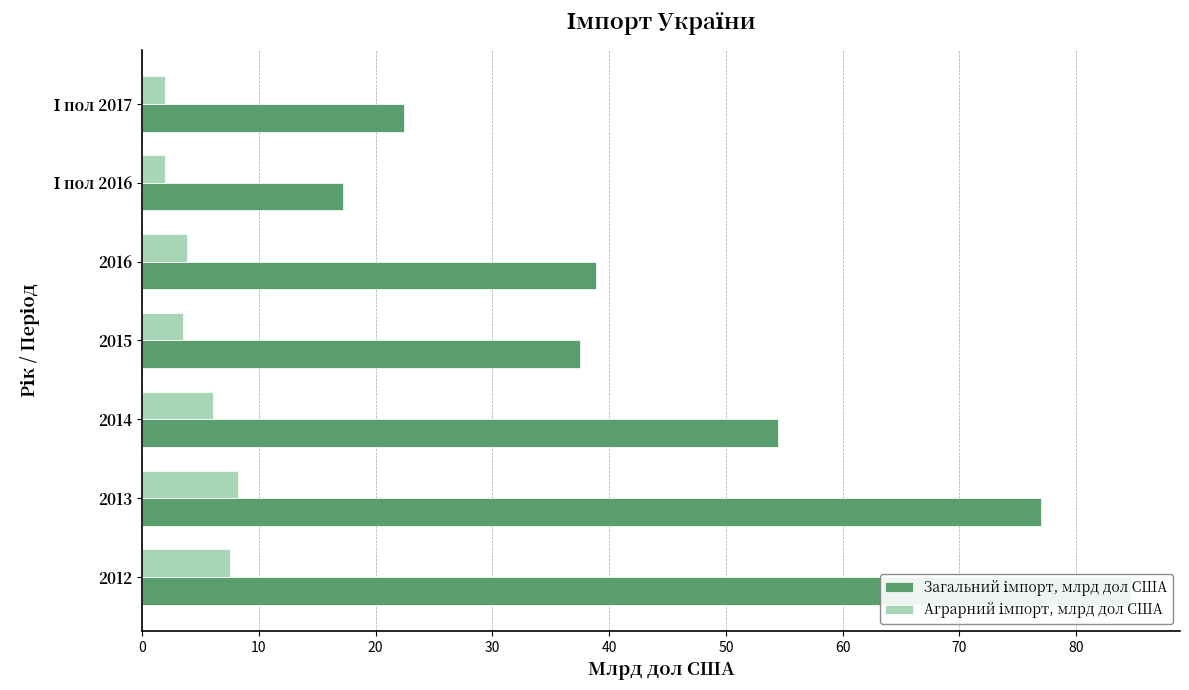

What is the value of the Загальний імпорт, млрд дол США bar at the 3rd from the left?

54.4